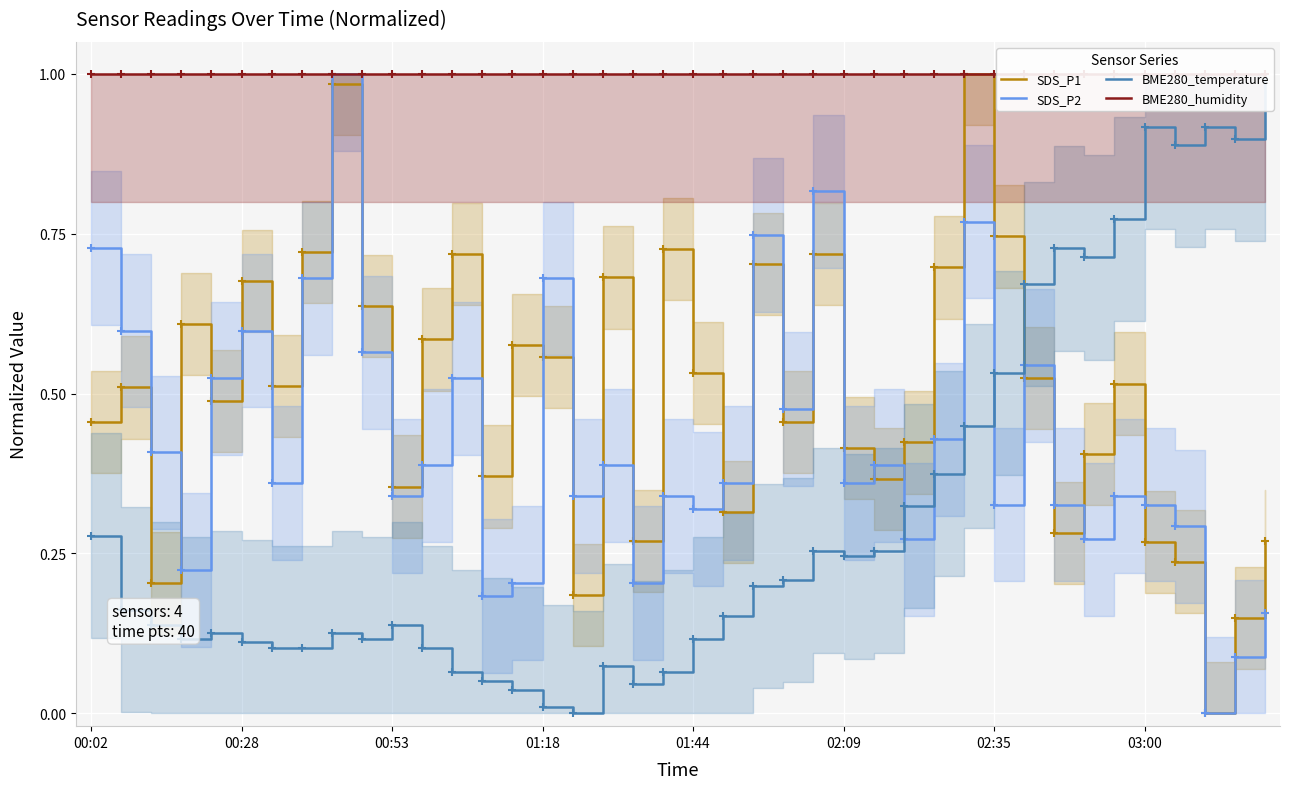

True or false: SDS_P2 has more than 0 interior local peaks.

True